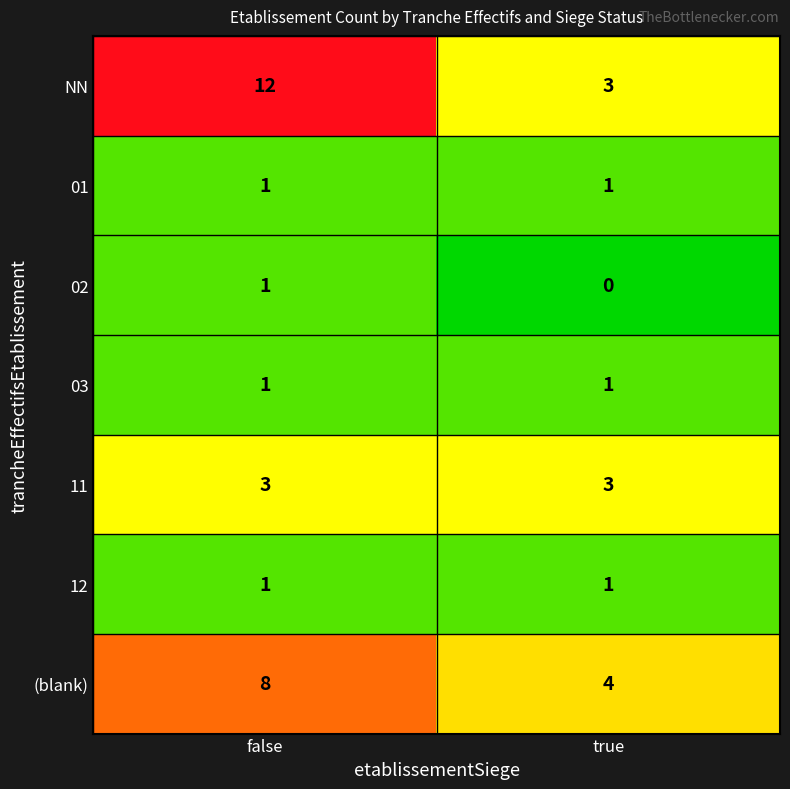

True or false: 11 has a value of 2 at true.

False